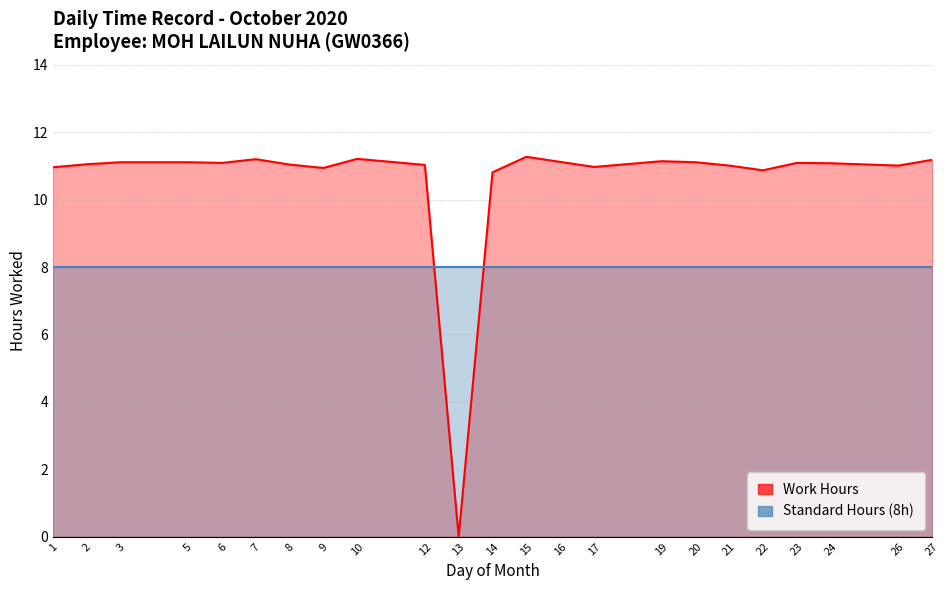

Reading left to right, list all the values displayed in this chart.

Work Hours: 1=11.0	2=11.1	3=11.1	5=11.1	6=11.1	7=11.2	8=11.0	9=10.9	10=11.2	12=11.0	13=0.0	14=10.8	15=11.3	16=11.1	17=11.0	19=11.1	20=11.1	21=11.0	22=10.9	23=11.1	24=11.1	26=11.0	27=11.2
Standard Hours (8h): 1=8.0	2=8.0	3=8.0	5=8.0	6=8.0	7=8.0	8=8.0	9=8.0	10=8.0	12=8.0	13=8.0	14=8.0	15=8.0	16=8.0	17=8.0	19=8.0	20=8.0	21=8.0	22=8.0	23=8.0	24=8.0	26=8.0	27=8.0